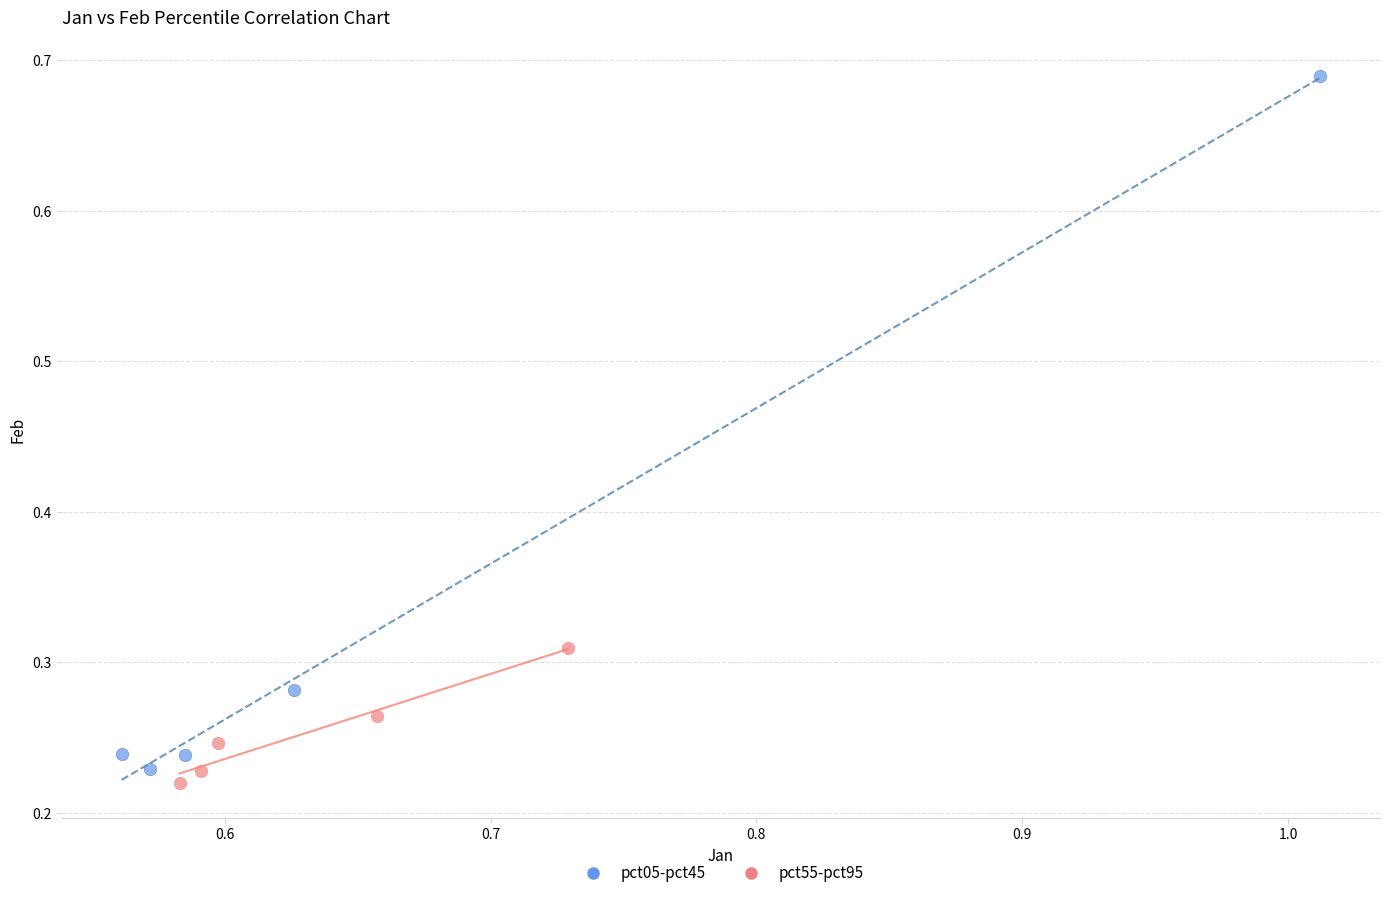

What are all the series names shown in the legend?

pct05-pct45, pct55-pct95